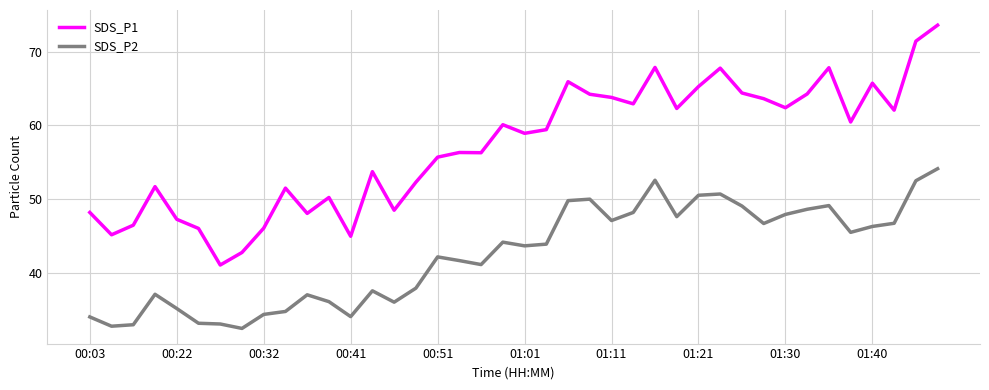

How many values in the SDS_P2 series exceed 43?

21